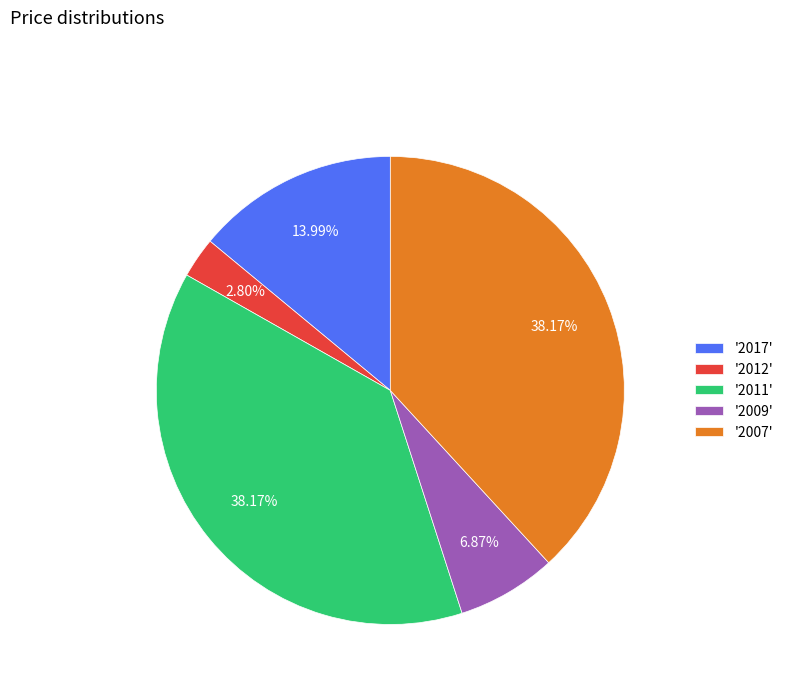

Does any single category account for the majority?

No